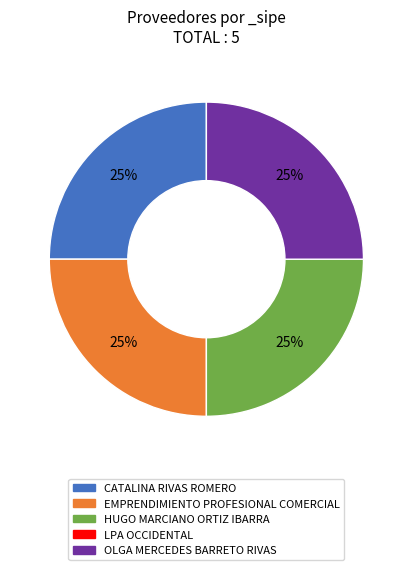

Is there a majority slice in this chart?

No